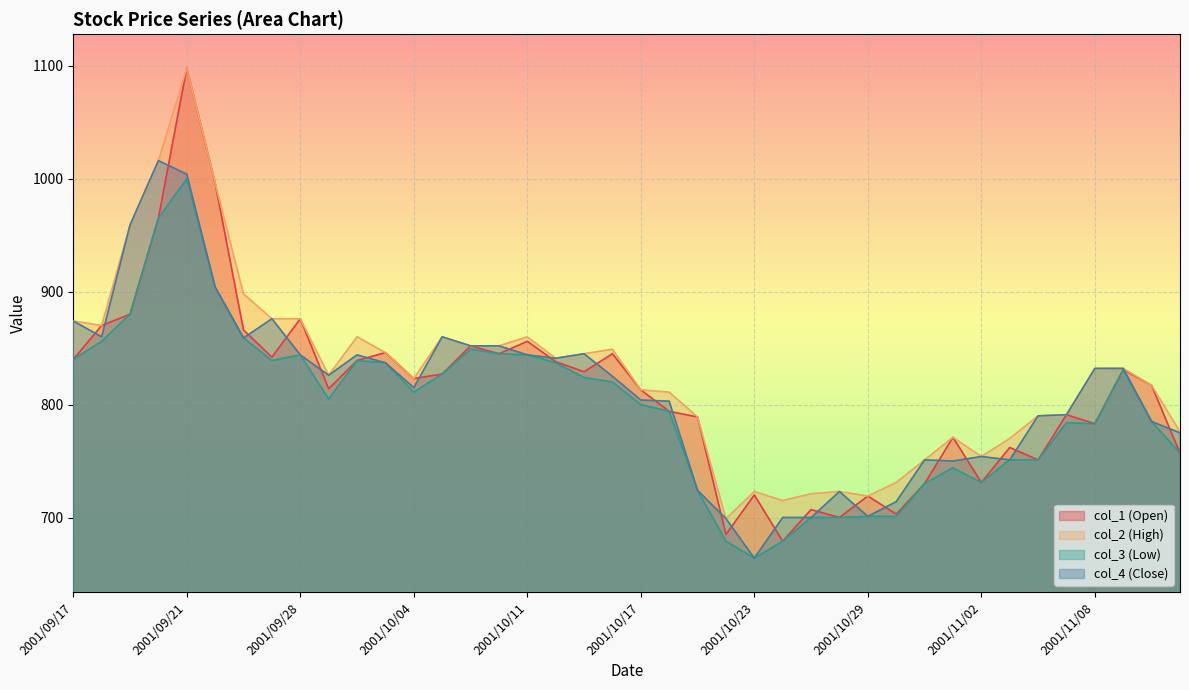

At which category is the sum across all series the highest?

2001/09/21